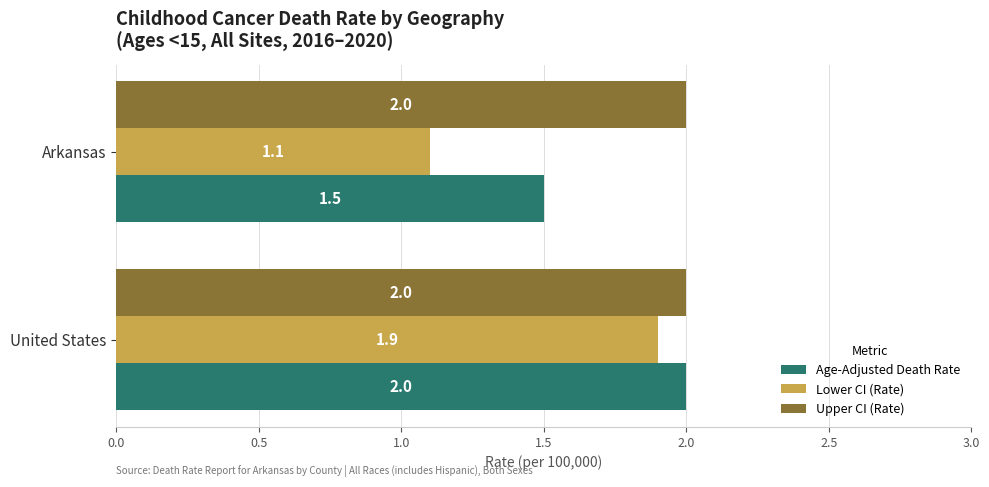

What is the minimum value shown in the chart?

1.1